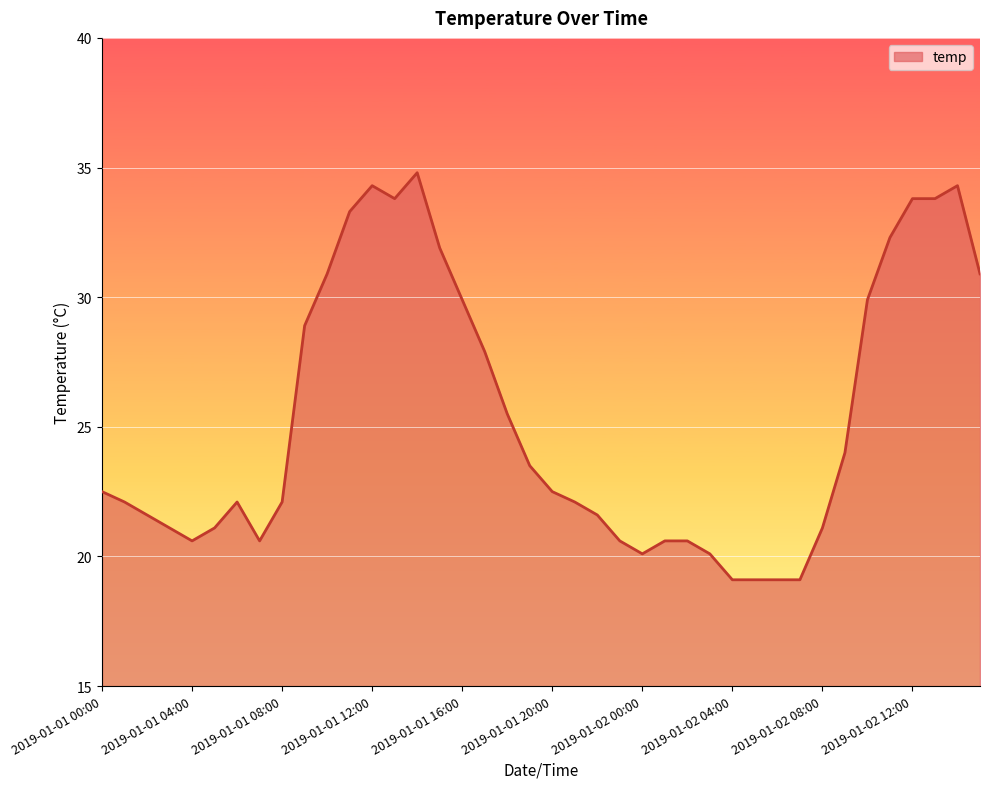

What is the minimum value shown in the chart?

19.1